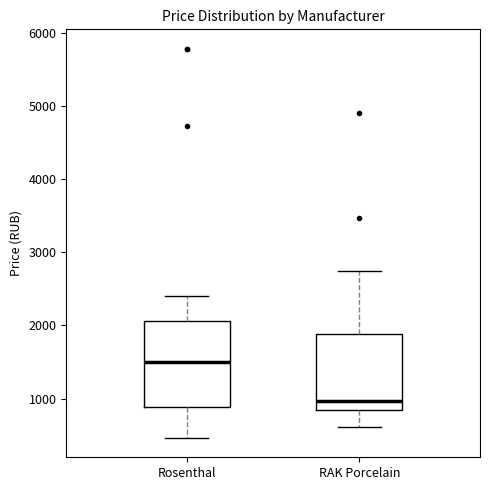

Which box is the tallest, from its lower edge to its upper edge?

Rosenthal